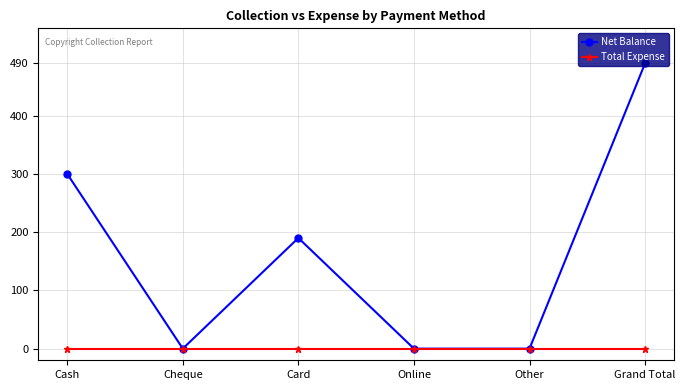

The Net Balance series shows 130 at Cash. True or false?

False